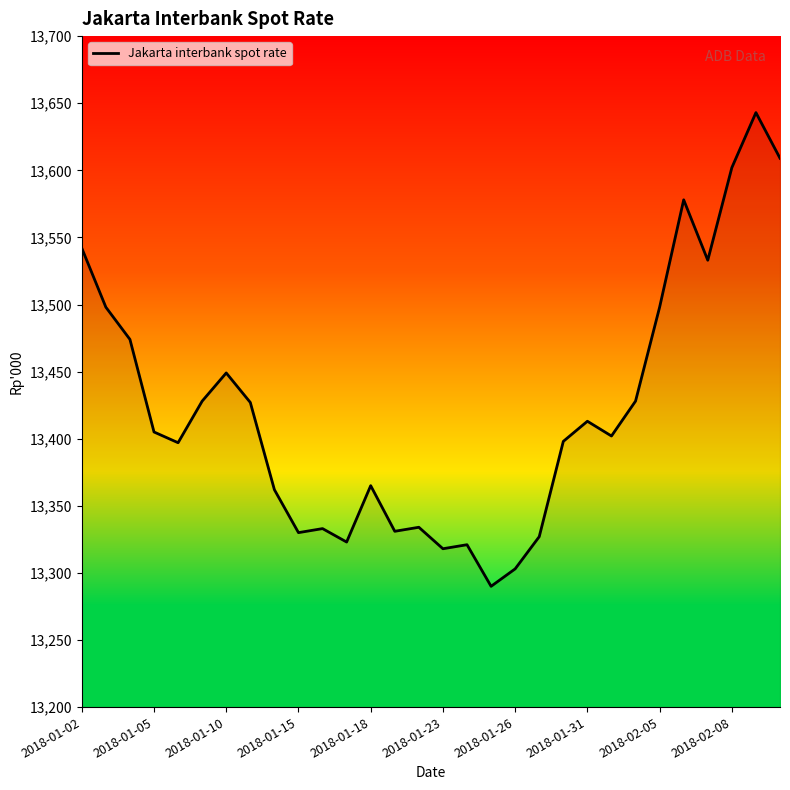

How many values are below 13405?

15